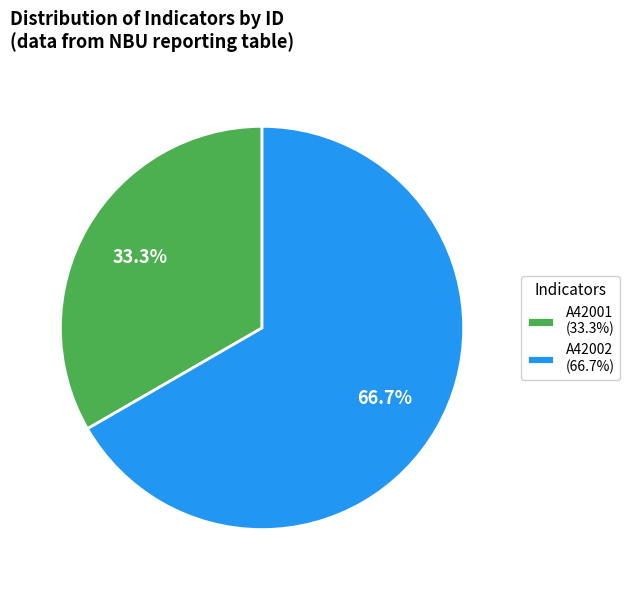

Which slice is the smallest?

A42001